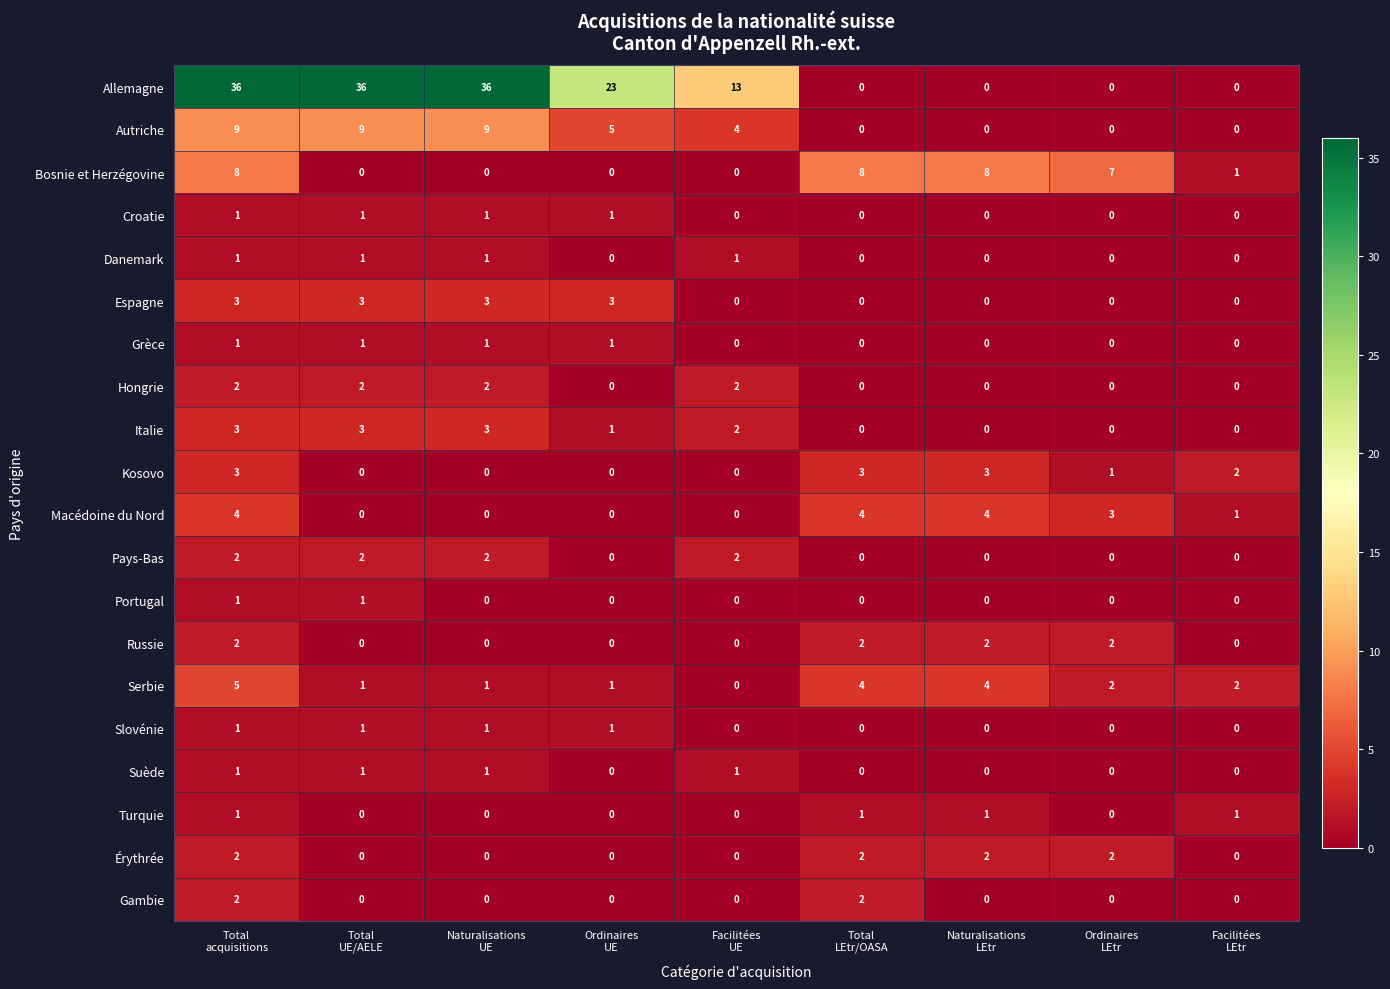

Which series has the largest range (max minus min)?

Allemagne